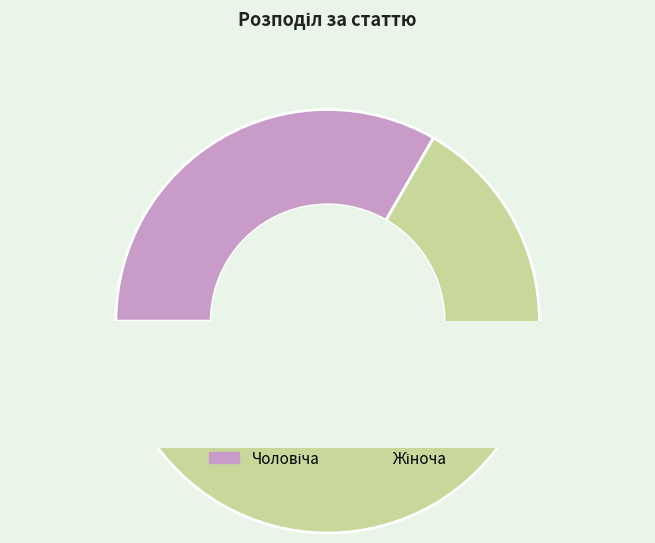

To the nearest percent, what is the combined percentage of Жіноча and Чоловіча?

100%